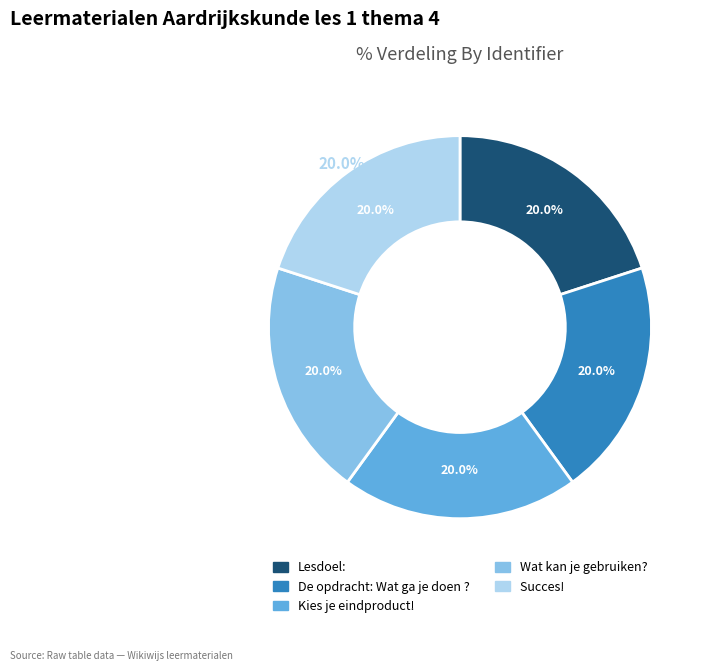

Does Lesdoel: account for over 50% of the chart?

No